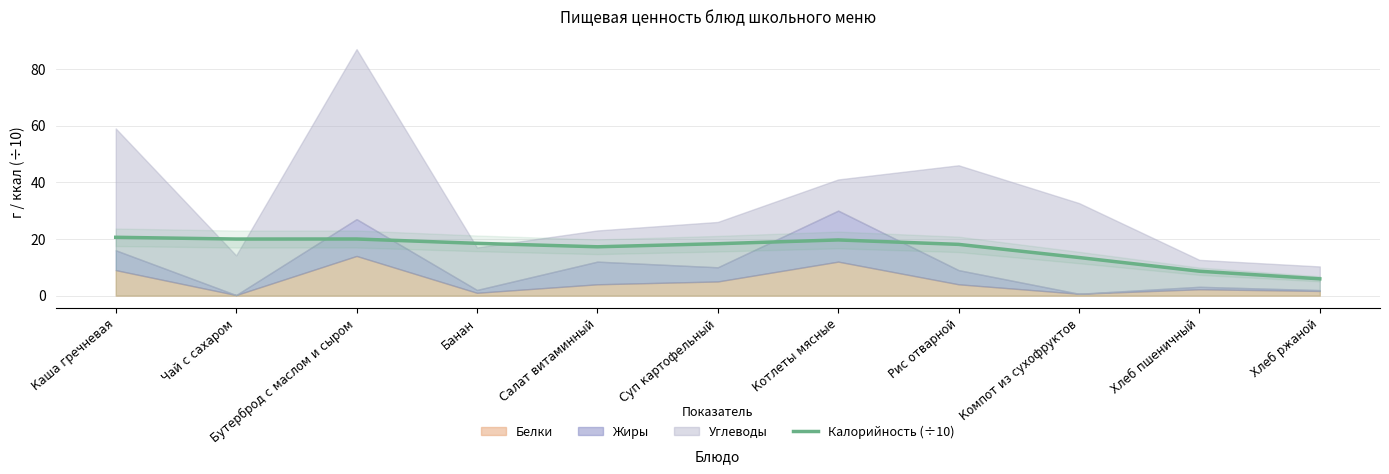

What is the label of the 6th point from the right?

Суп картофельный